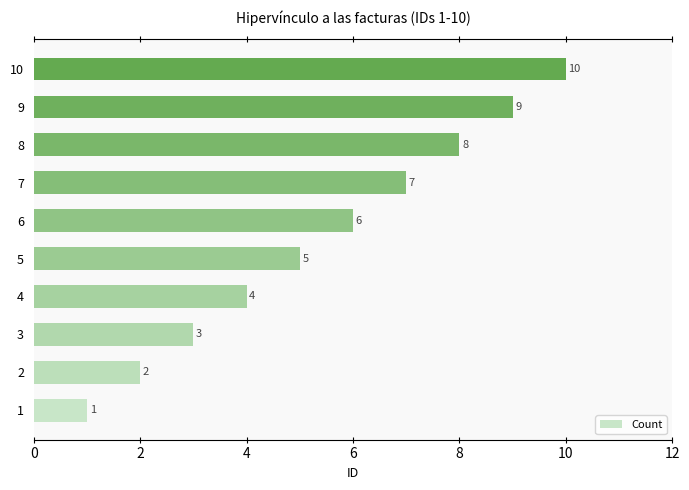

What value does the data have at 10?

10